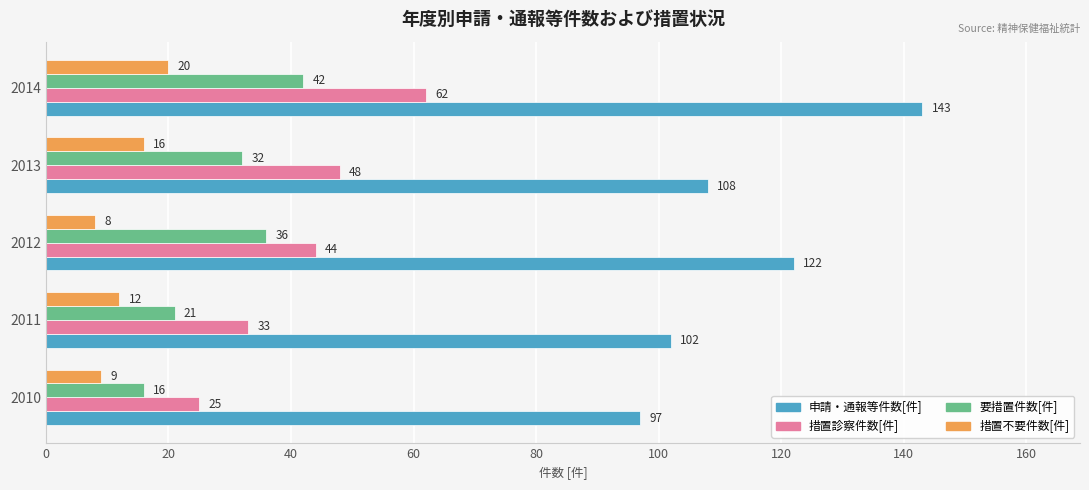

Which series has the widest spread of values?

申請・通報等件数[件]